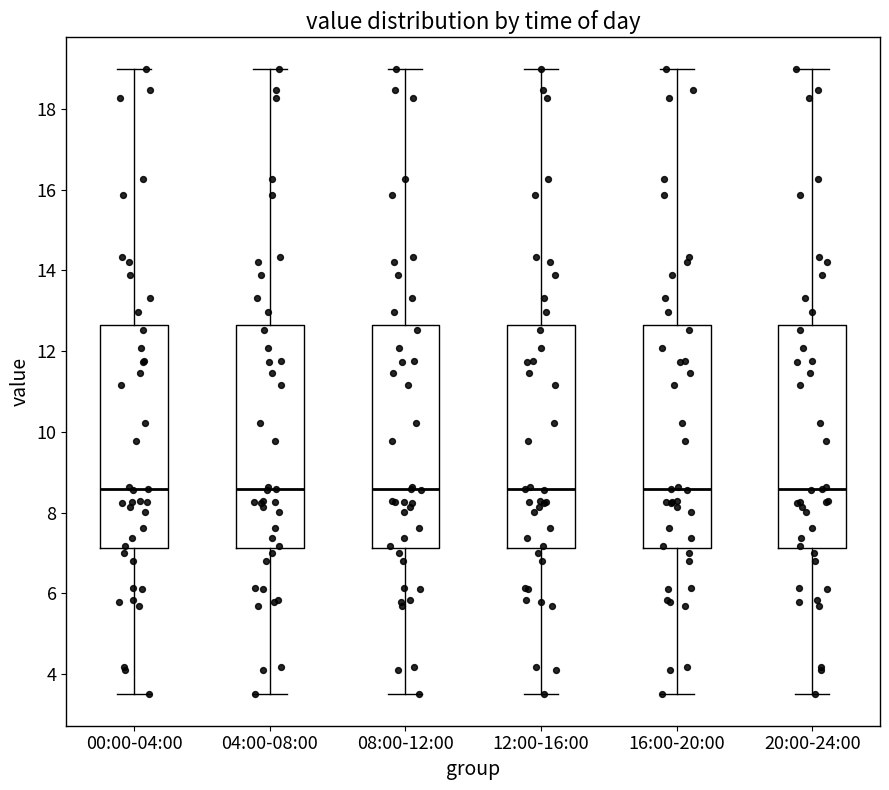

Where is the lower edge of the box for 16:00-20:00 on the y-axis? The values are not printed on the chart, so give them approximately, as read against the axis.

7.2